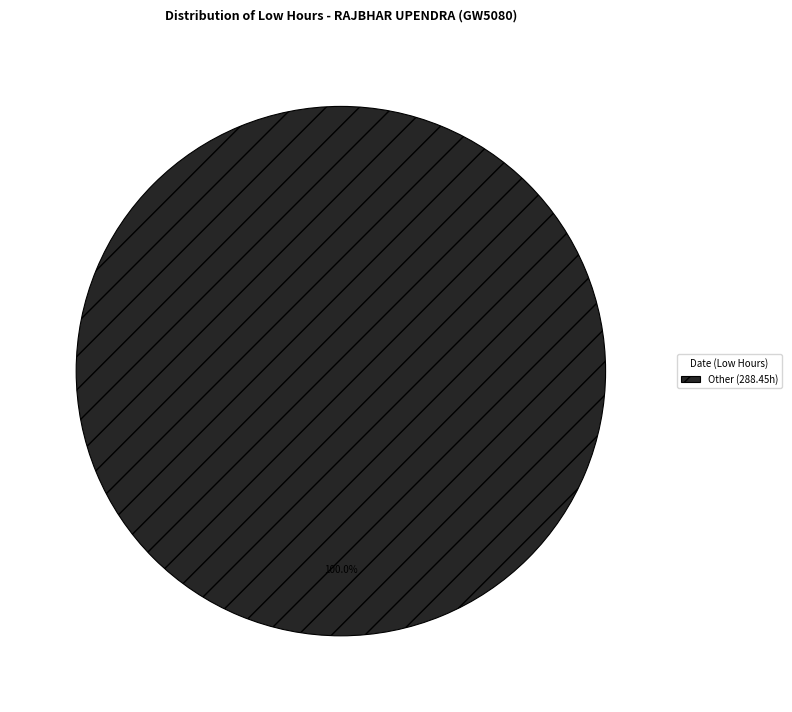

Is there any slice that represents more than half of the pie?

Yes